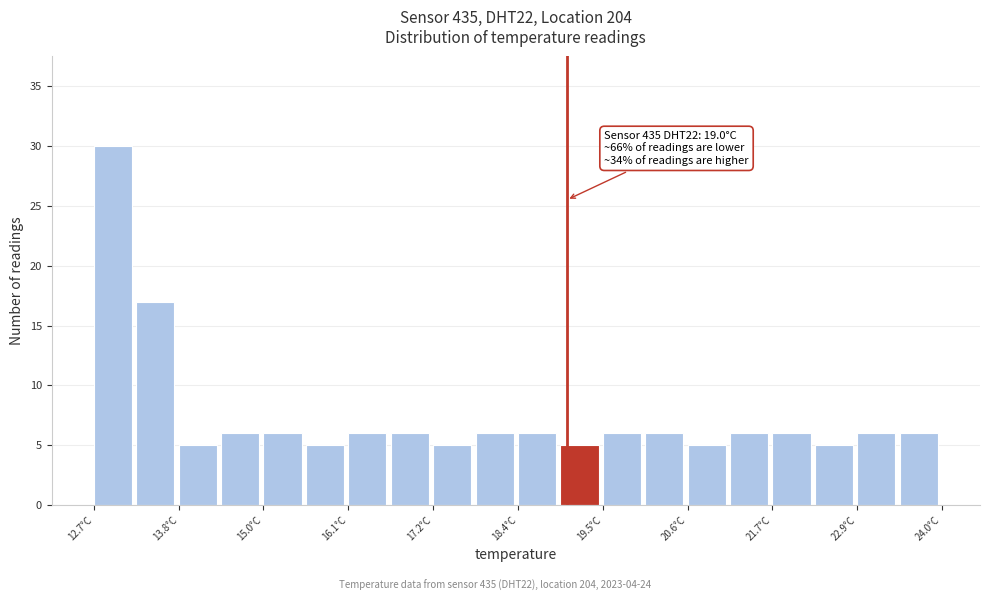

Around what value on the x-axis is the tallest bar? Give the approximate position of its centre, as read against the axis.

13.0